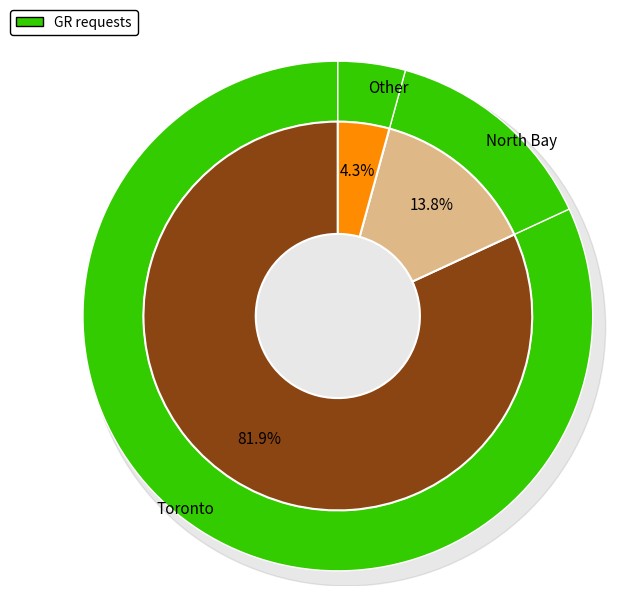

Is it true that Guelph ON is 0% of the pie?

True